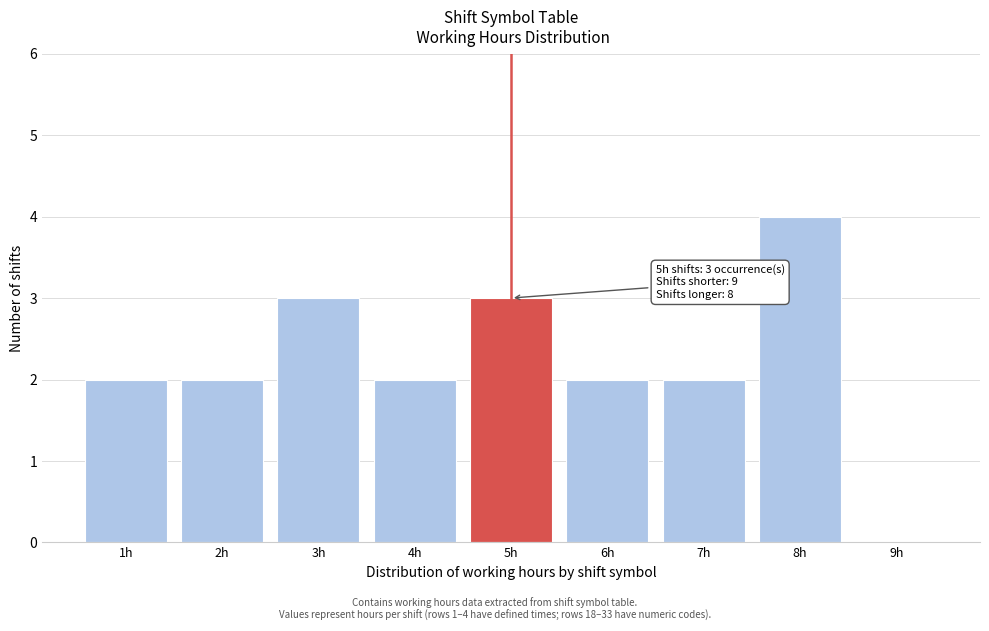

Which range on the x-axis has the tallest bar?

7.5 to 8.5